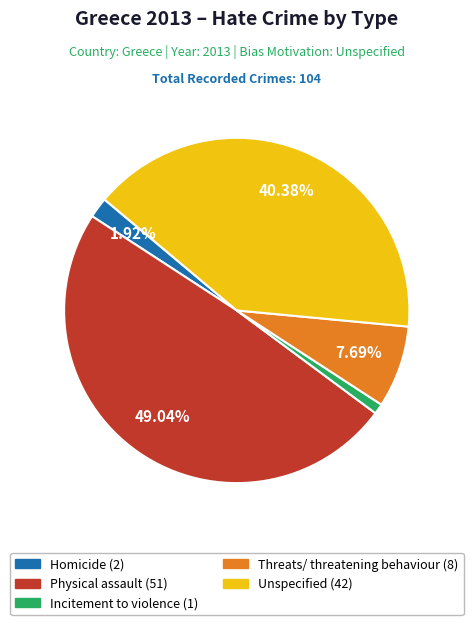

Between Incitement to violence and Threats/ threatening behaviour, which is larger?

Threats/ threatening behaviour